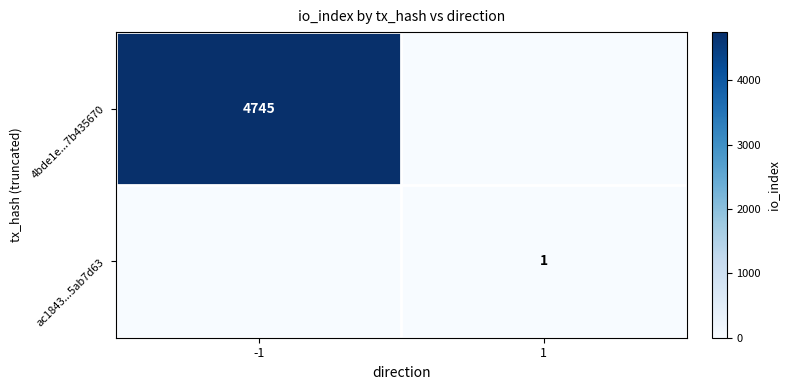

The value of 4bde1e...7b435670 at -1 is 4745. True or false?

True